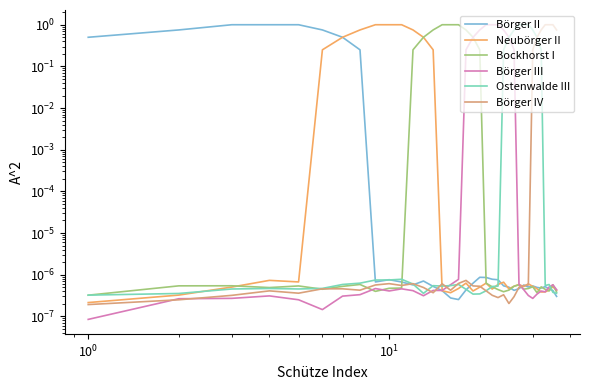

What is the label of the 24th point from the right?

12